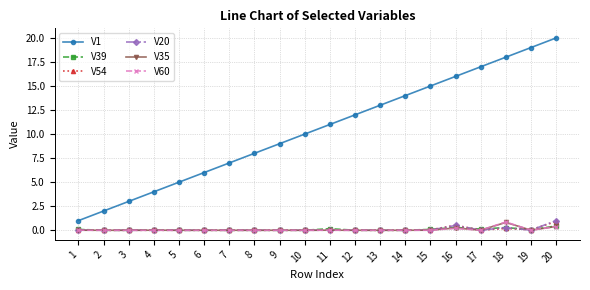

True or false: V1 has a value of 19.0 at 19.

True